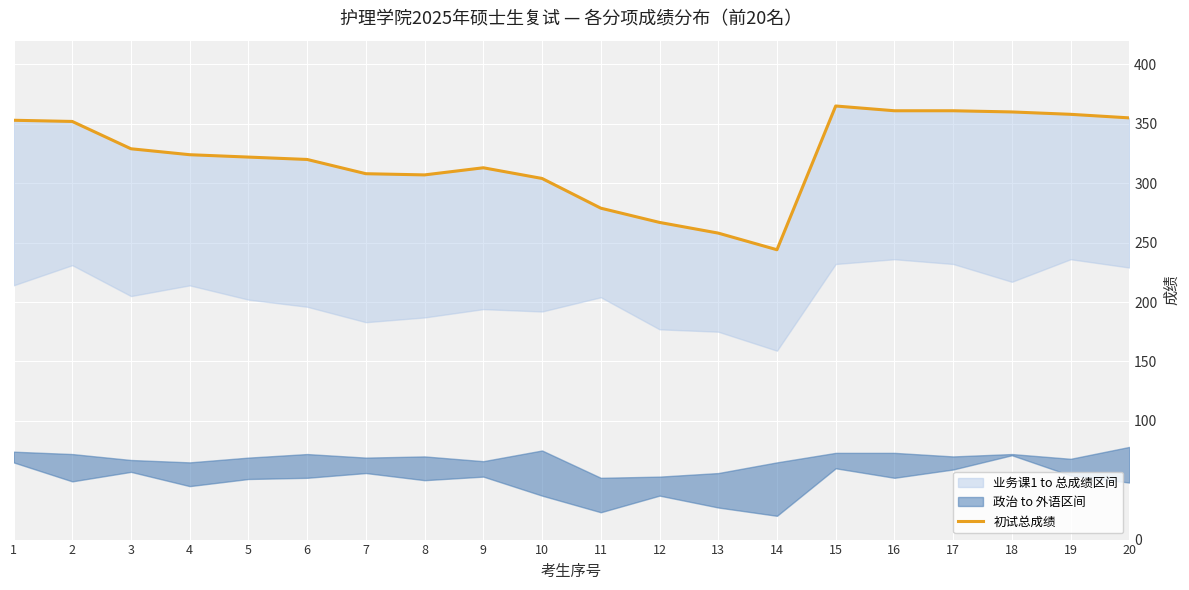

What is the sum of all values?

6440